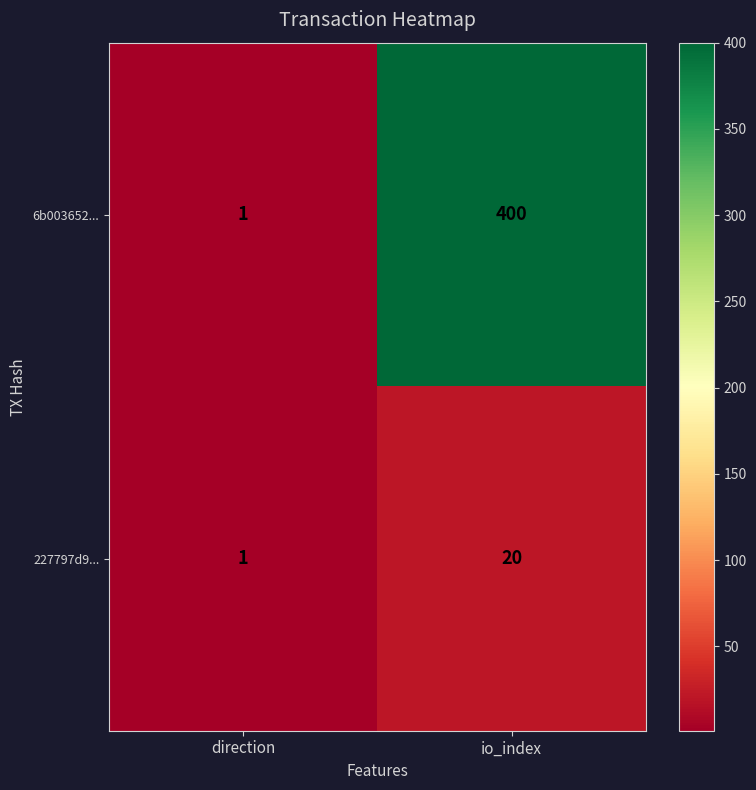

Between direction and io_index, which series saw the biggest shift?

6b003652...